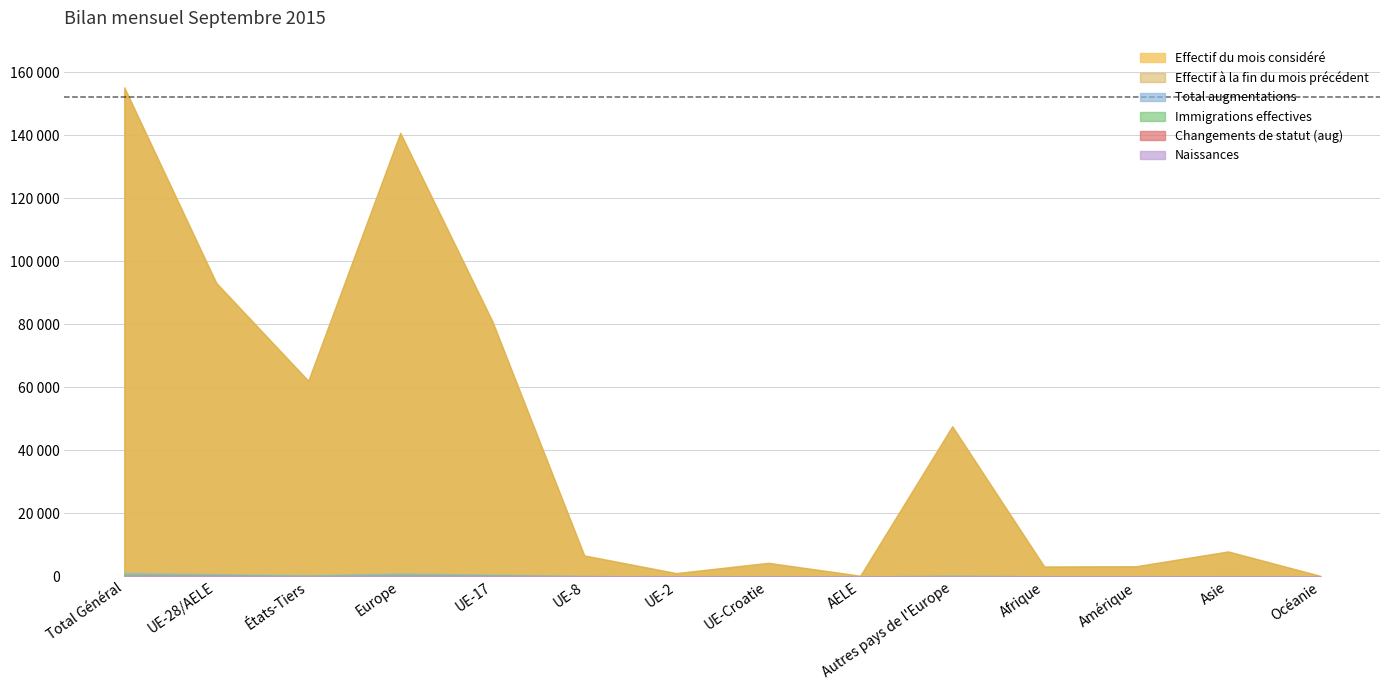

What is the difference between the maximum and minimum values in the Immigrations effectives series?

642